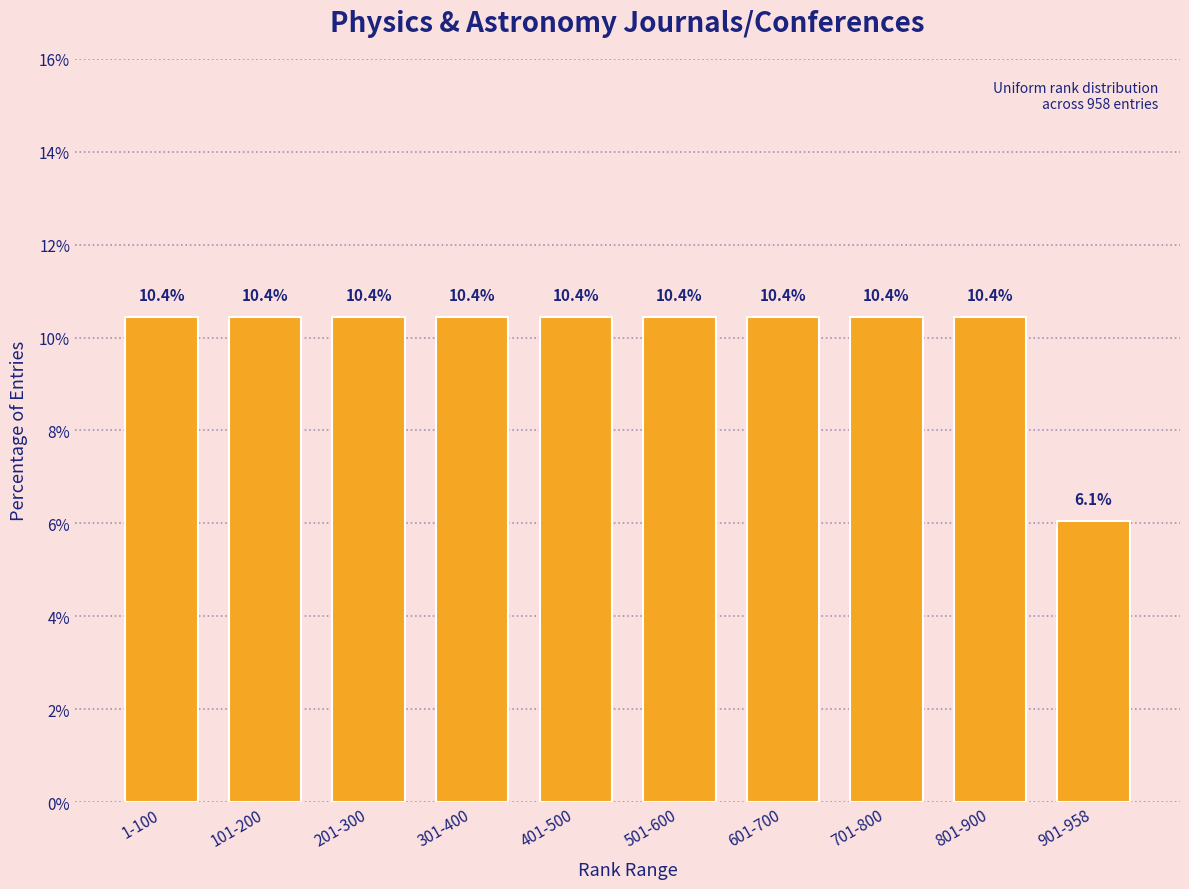

Reading left to right, transcribe all the data shown in this chart.

1-100=10.4	101-200=10.4	201-300=10.4	301-400=10.4	401-500=10.4	501-600=10.4	601-700=10.4	701-800=10.4	801-900=10.4	901-958=6.1